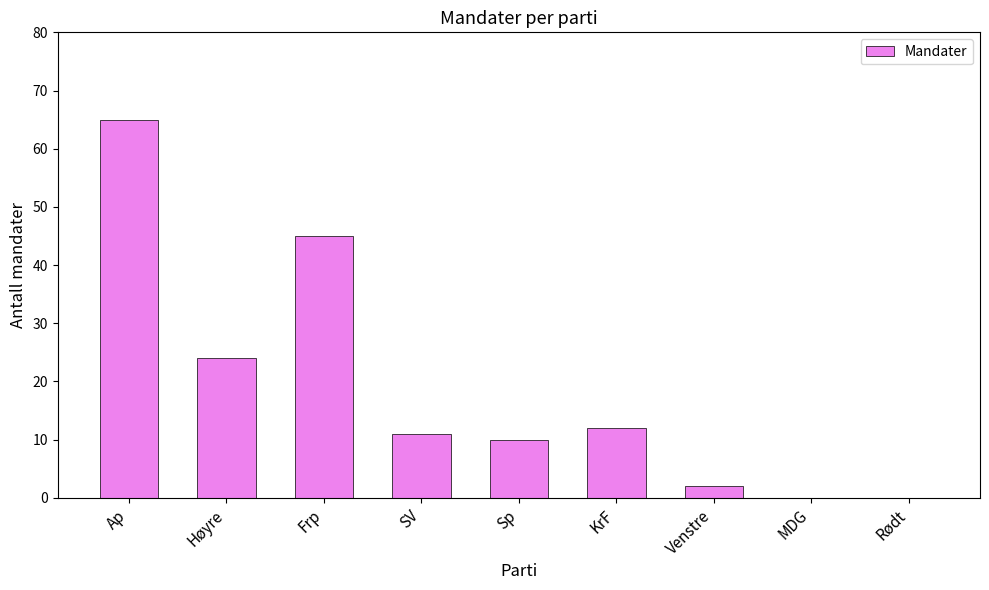

What is the sum of the values at SV and Frp?

56